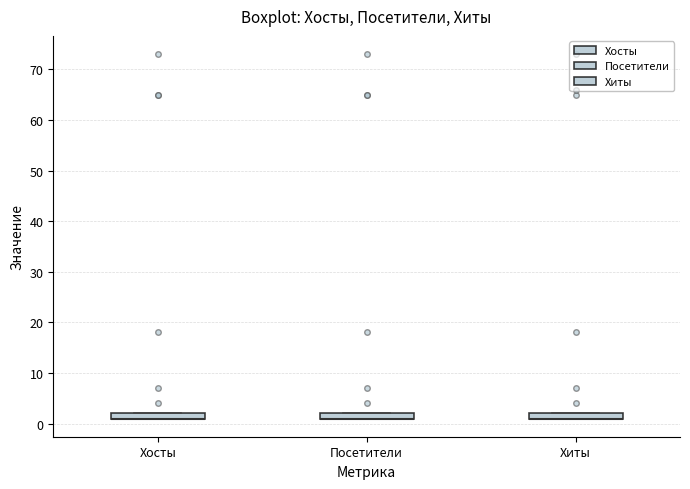

Where is the upper edge of the box for Хосты on the y-axis? The values are not printed on the chart, so give them approximately, as read against the axis.

2